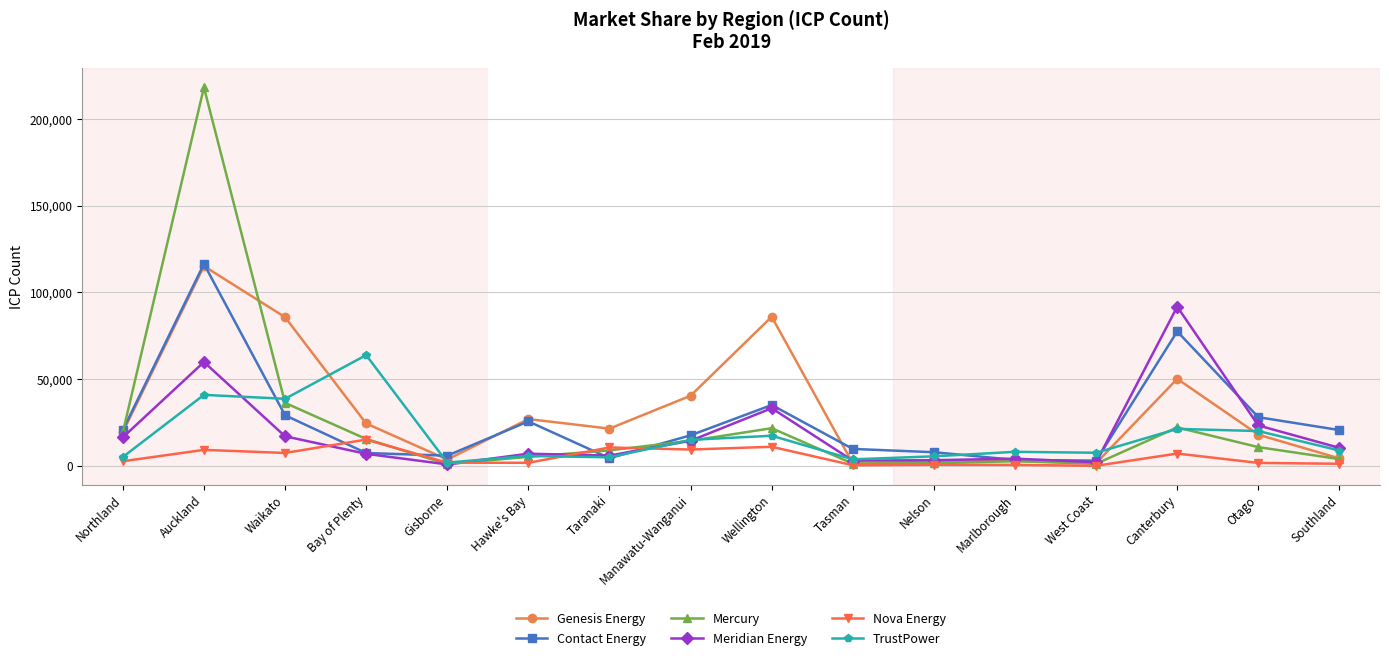

Where is the first local maximum for Contact Energy?

Auckland